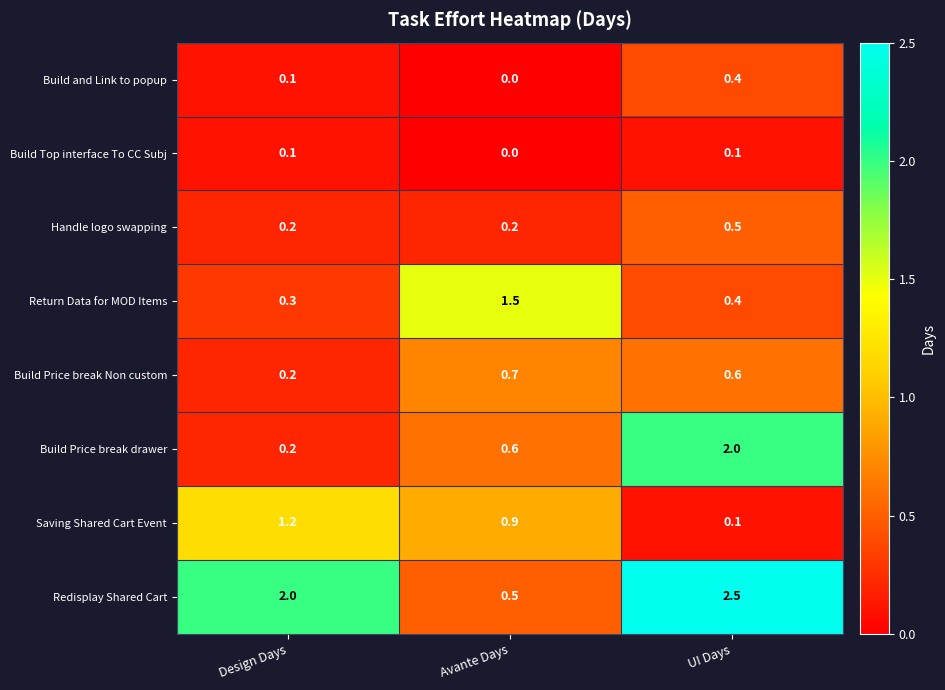

What is the sum of all Build Price break drawer values?

2.8